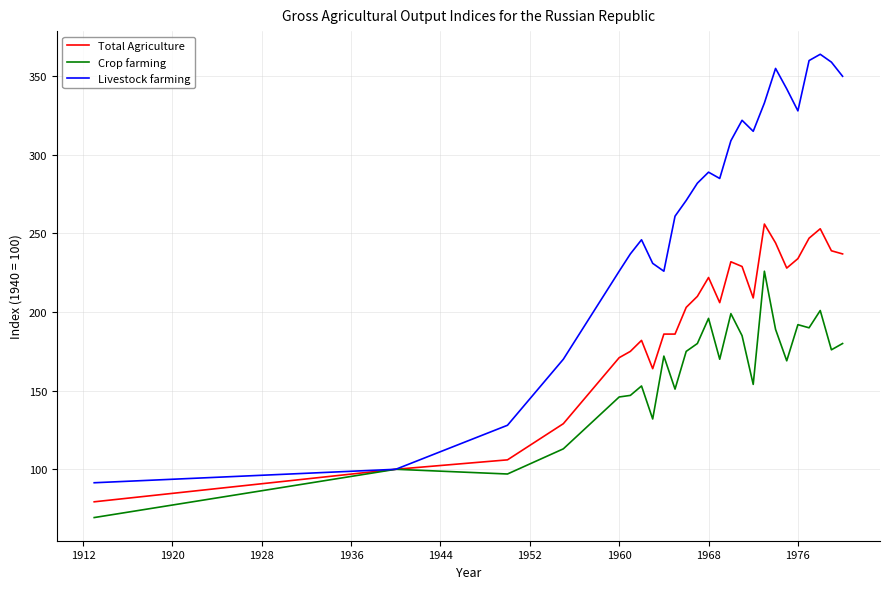

Which series has the largest total across all categories?

Livestock farming